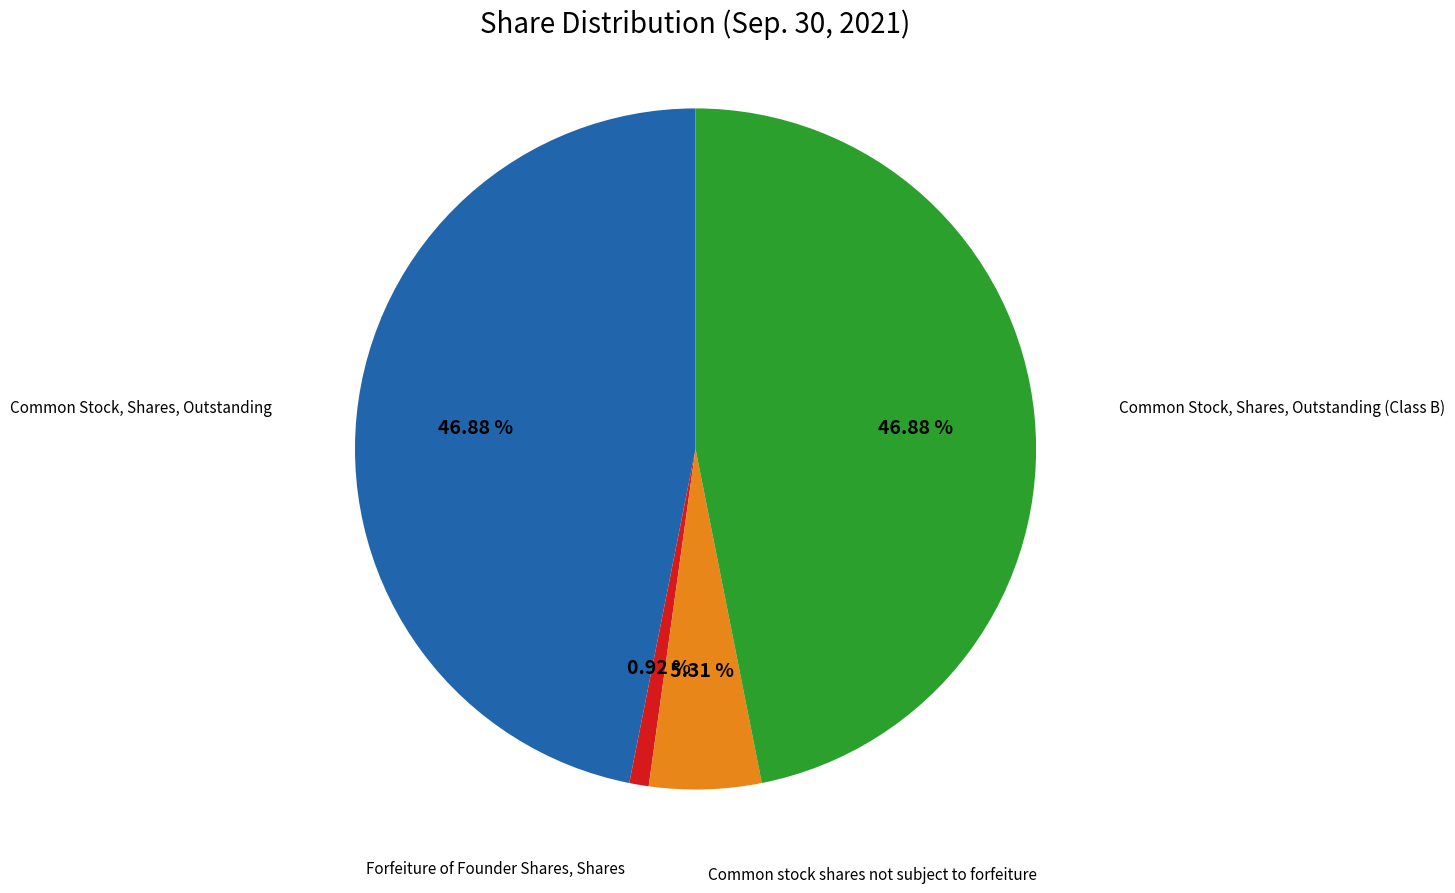

Does any single category account for the majority?

No